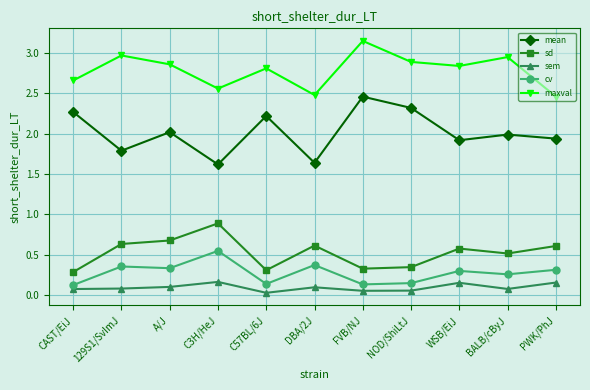

Is the value of mean at FVB/NJ greater than the value of cv at NOD/ShiLtJ?

Yes